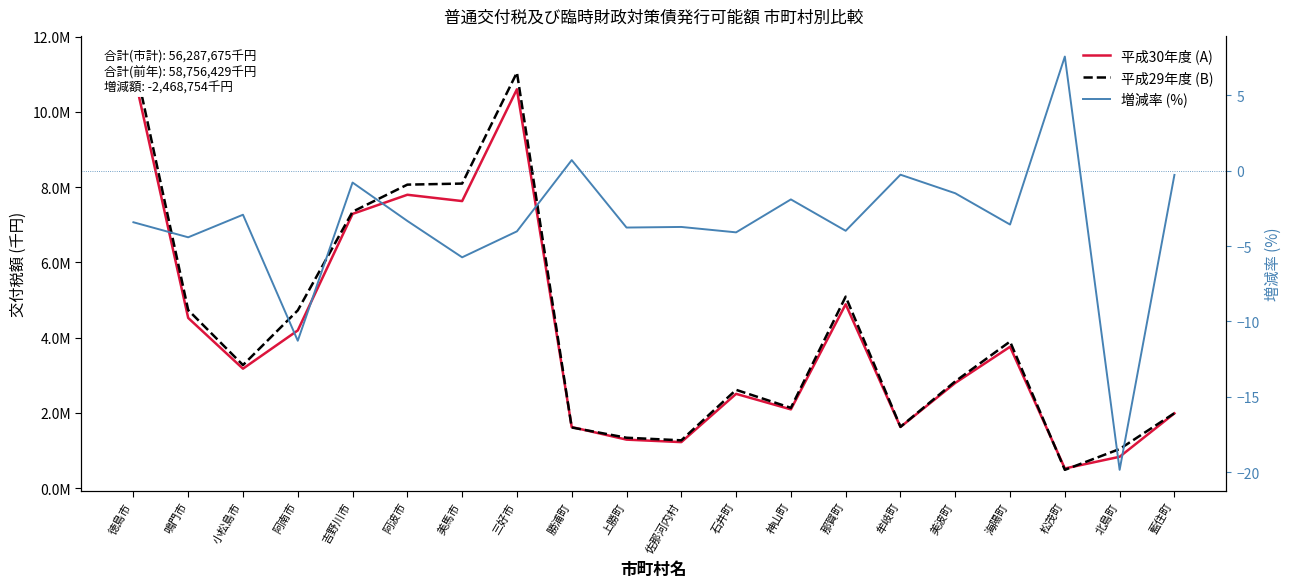

How many categories are shown in the chart?

20